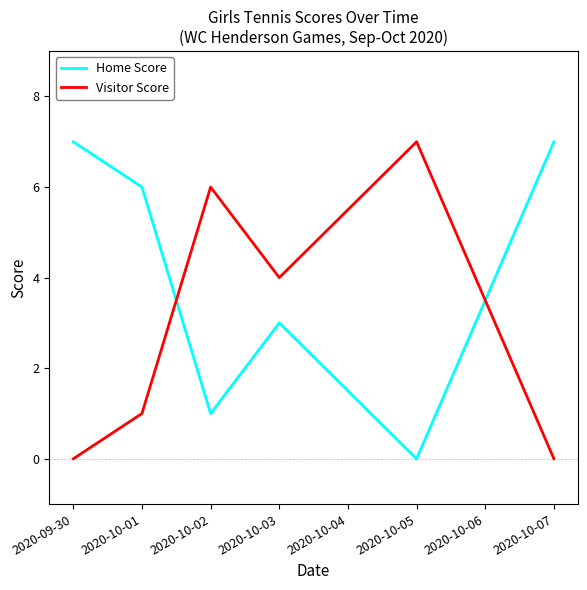

What is the difference between the highest and lowest values at 2020-10-03?

1